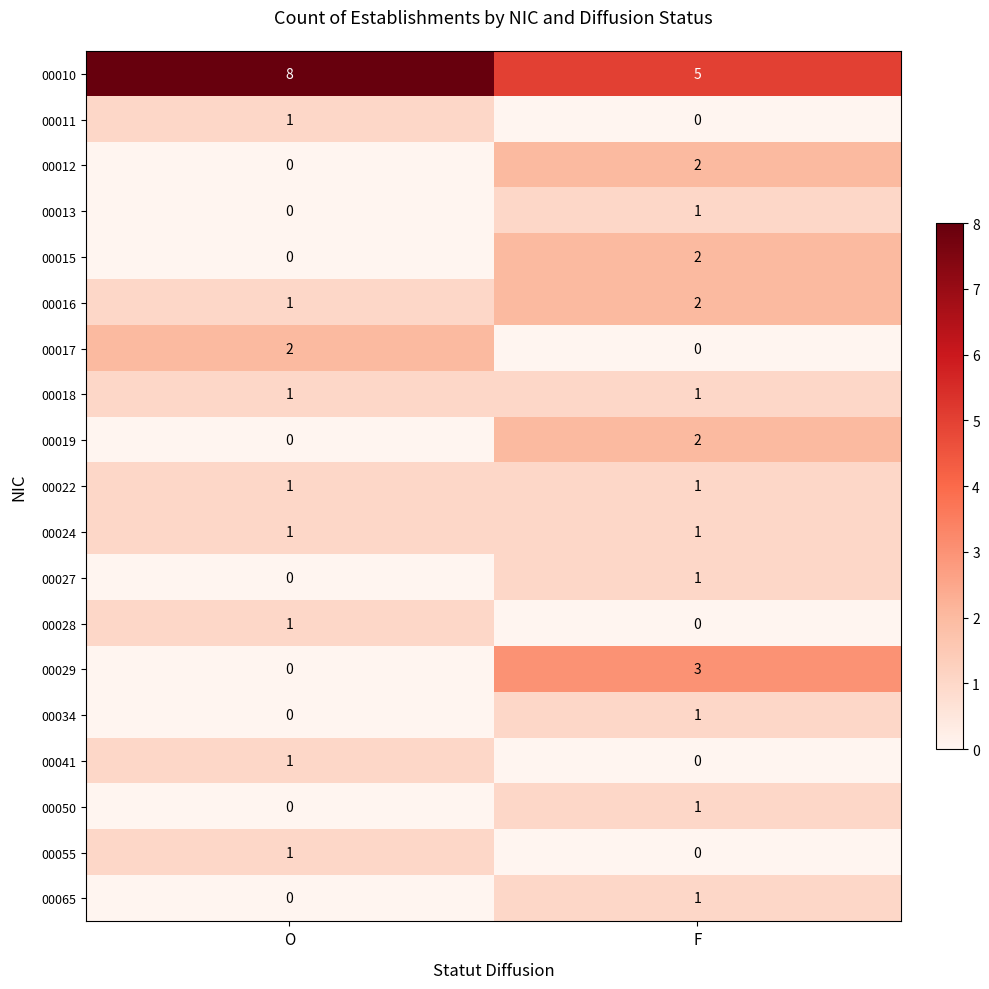

Rank the categories by 00017 value from highest to lowest.

O, F